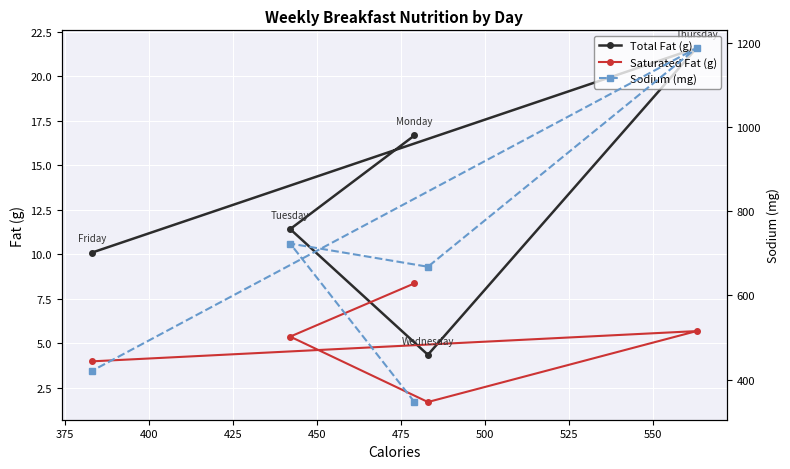

How many lines are shown in the chart?

3